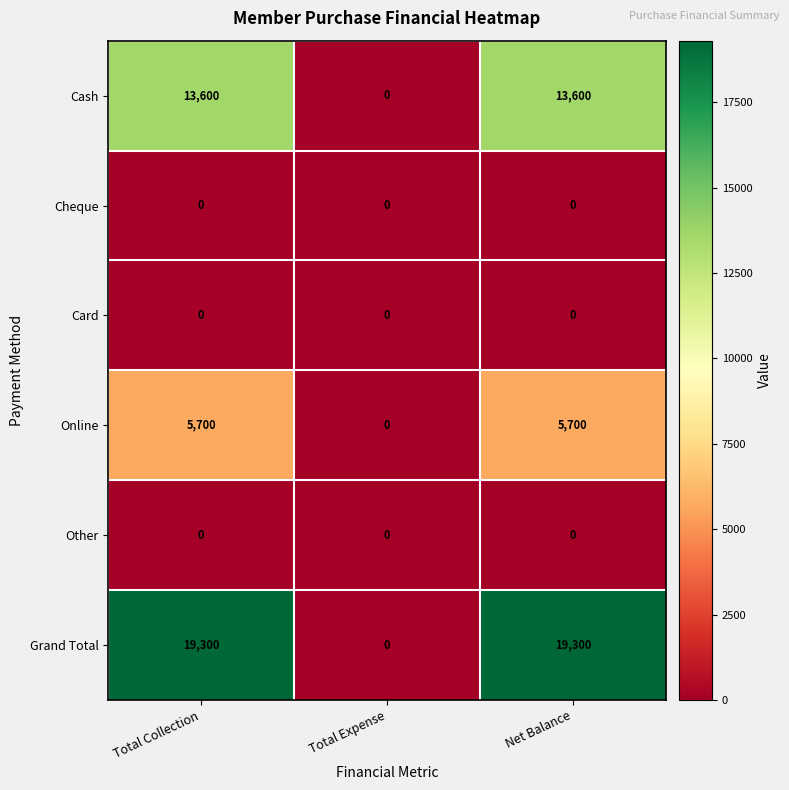

What is the sum of all Cash values?

27200